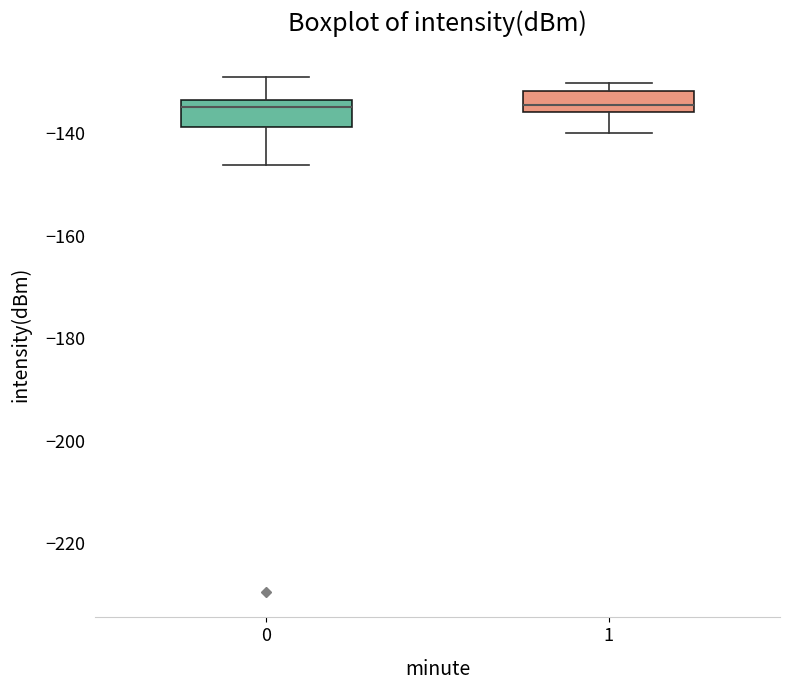

Where does the upper whisker of the box at x = 0 end on the y-axis? The values are not printed on the chart, so give them approximately, as read against the axis.

-130